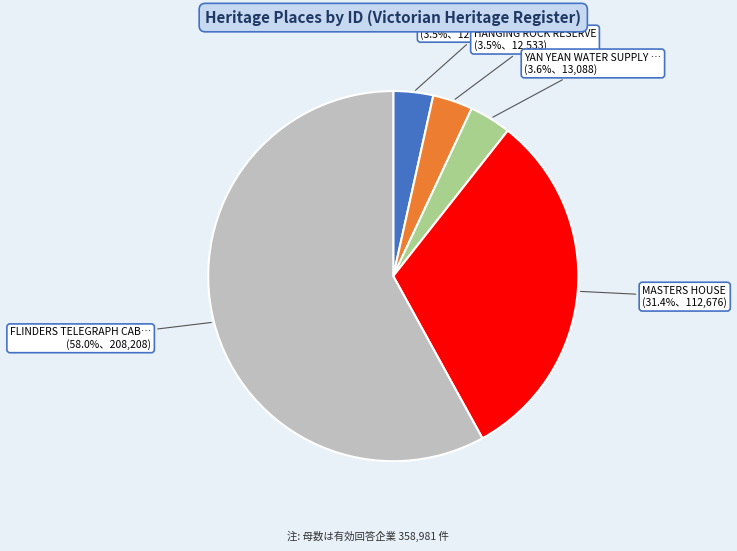

Does any single category account for the majority?

Yes